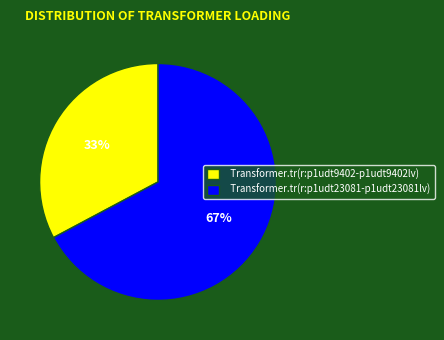

What is the ratio of the value at Transformer.tr(r:p1udt9402-p1udt9402lv) to the value at Transformer.tr(r:p1udt23081-p1udt23081lv)?

0.5